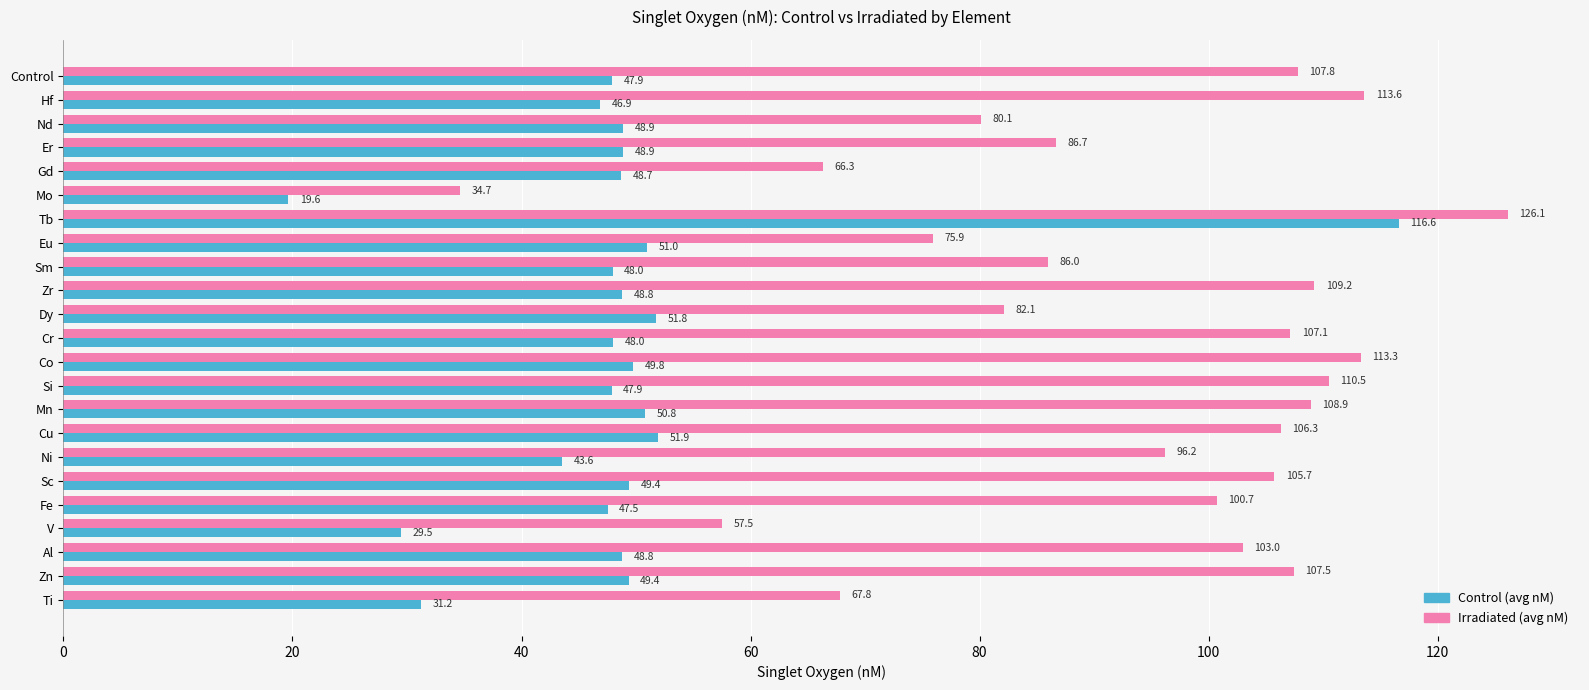

Which series has the largest total across all categories?

Irradiated (avg nM)